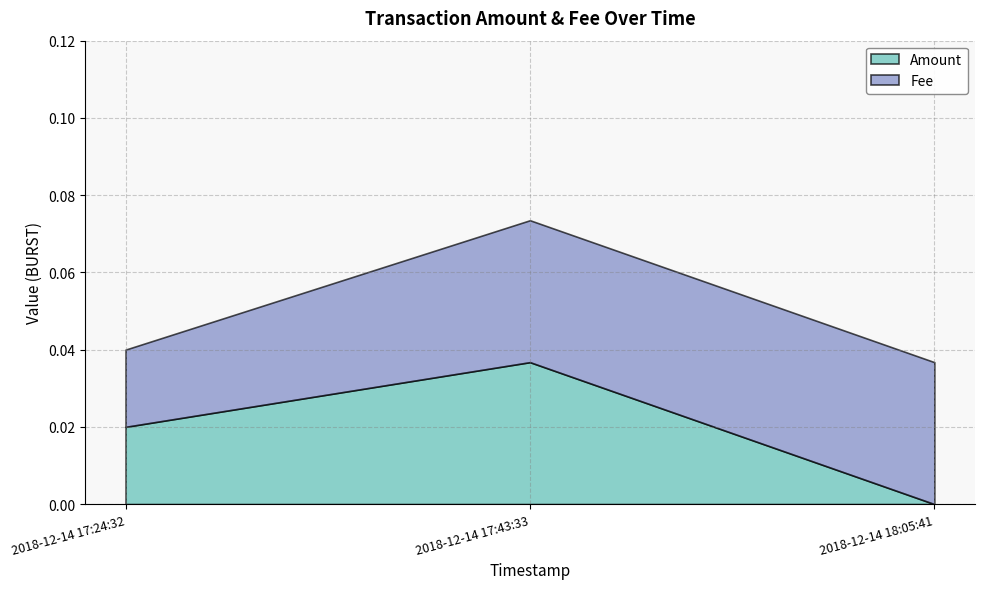

The Fee series shows 0.0 at 2018-12-14 18:05:41. True or false?

True